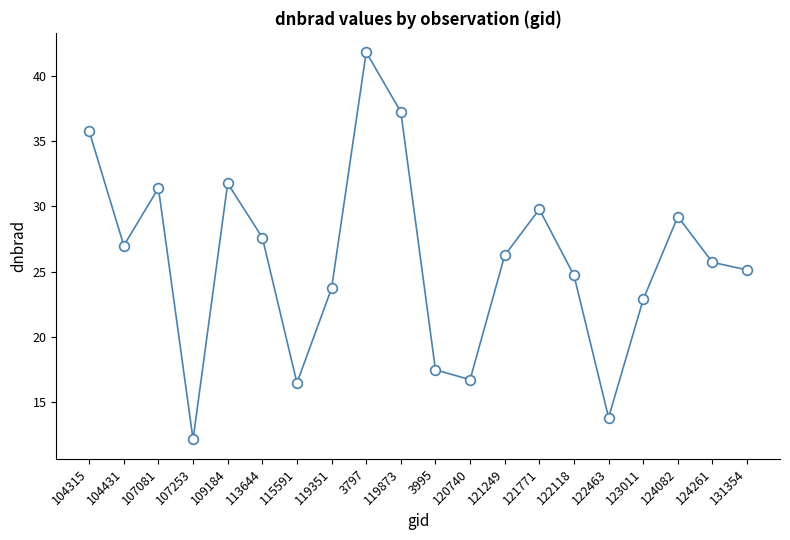

True or false: the data shows 29.2 at 124082.

True